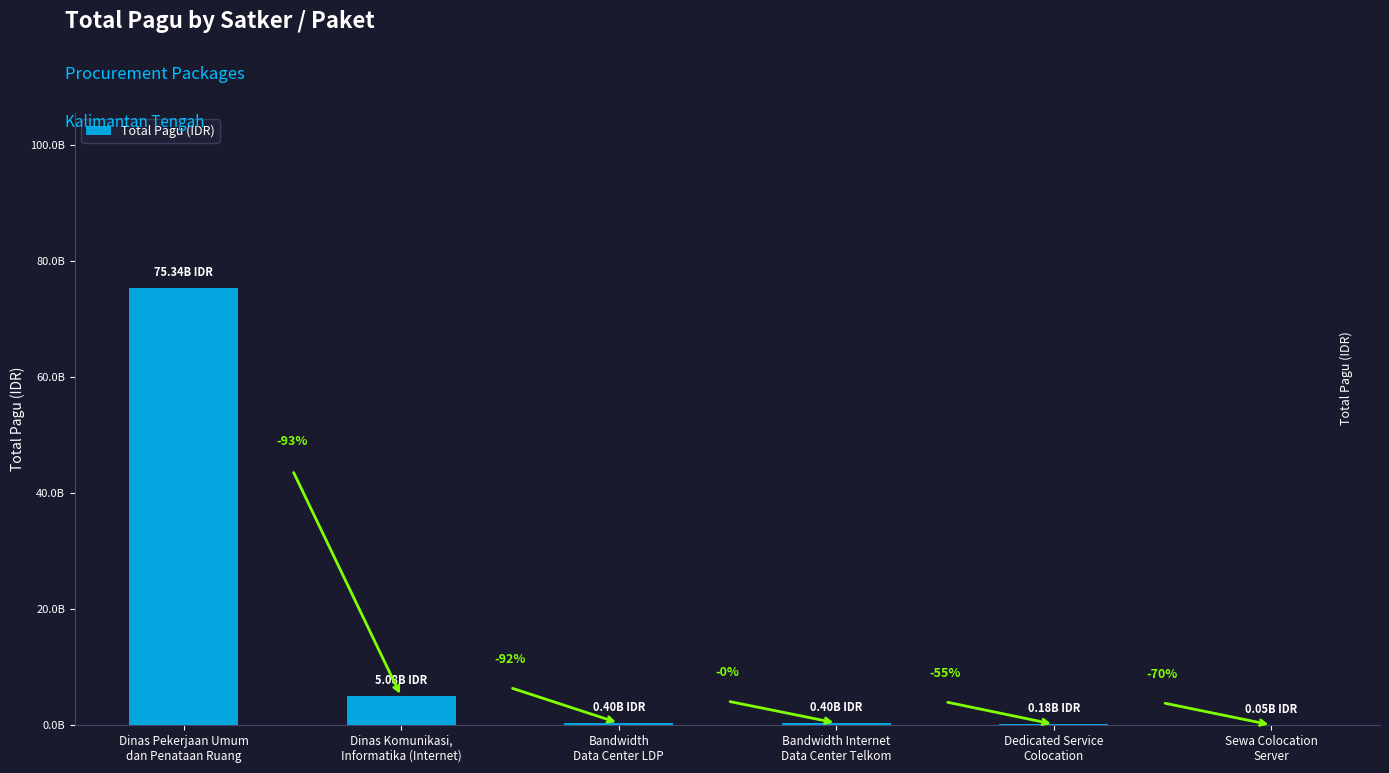

What is the ratio of the value at Bandwidth Internet
Data Center Telkom to the value at Dedicated Service
Colocation?

2.2